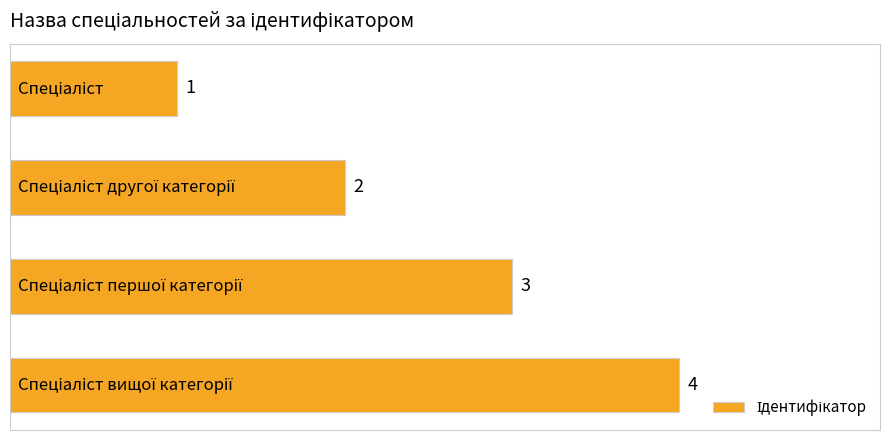

What is the sum of all values?

10